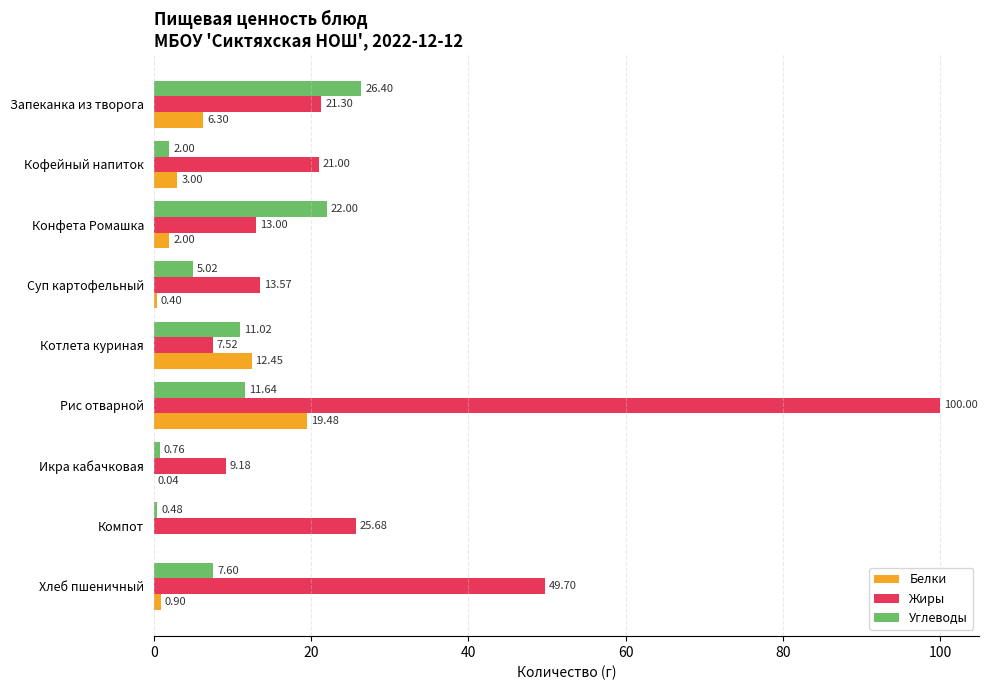

Between Суп картофельный and Хлеб пшеничный, which series saw the biggest shift?

Жиры